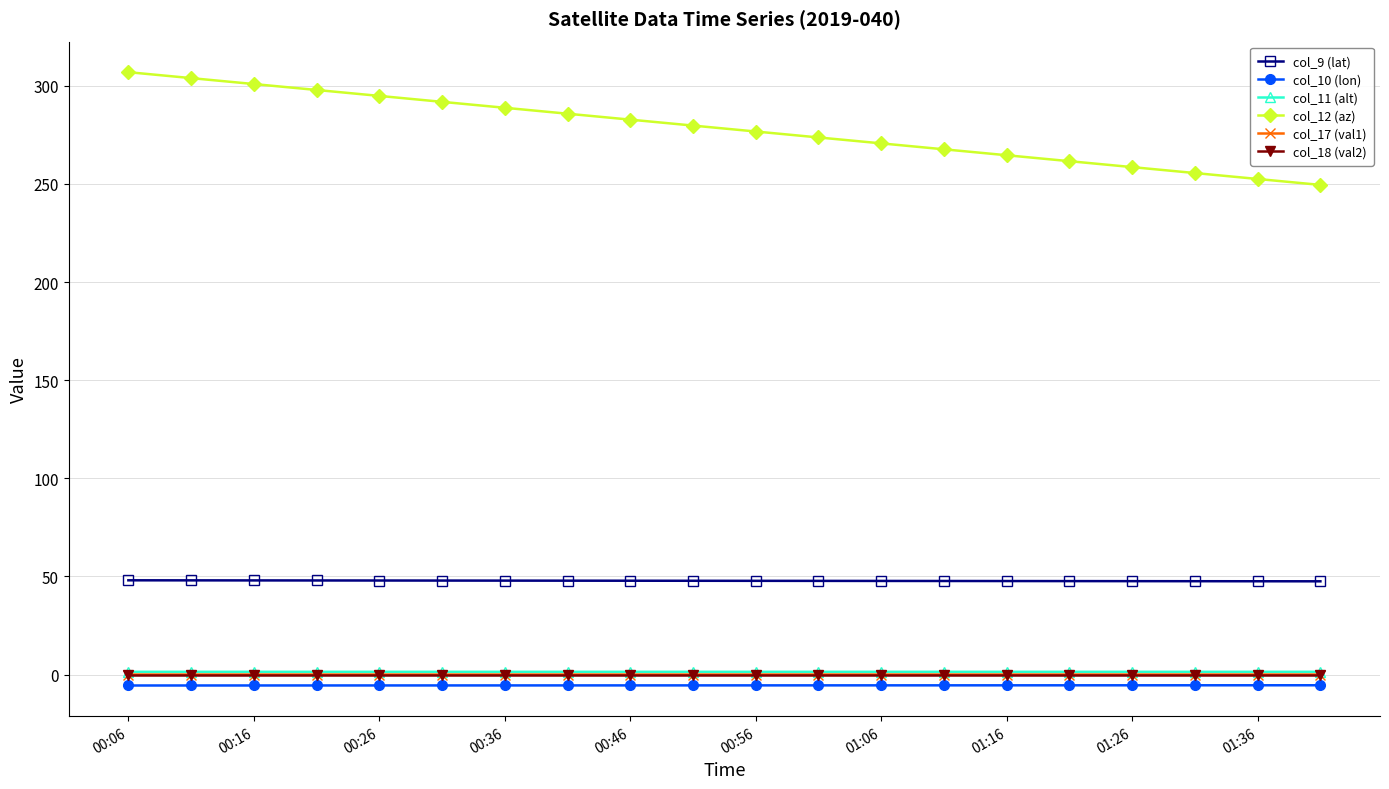

True or false: col_10 (lon) and col_12 (az) intersect in this chart.

False